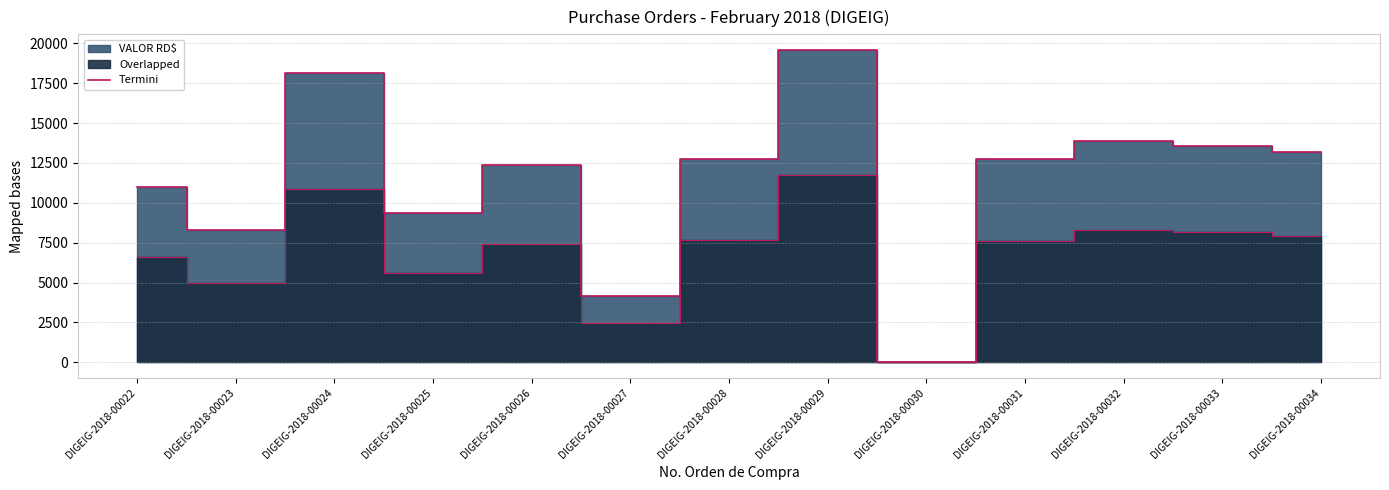

Count the number of values greater than 12720.

7